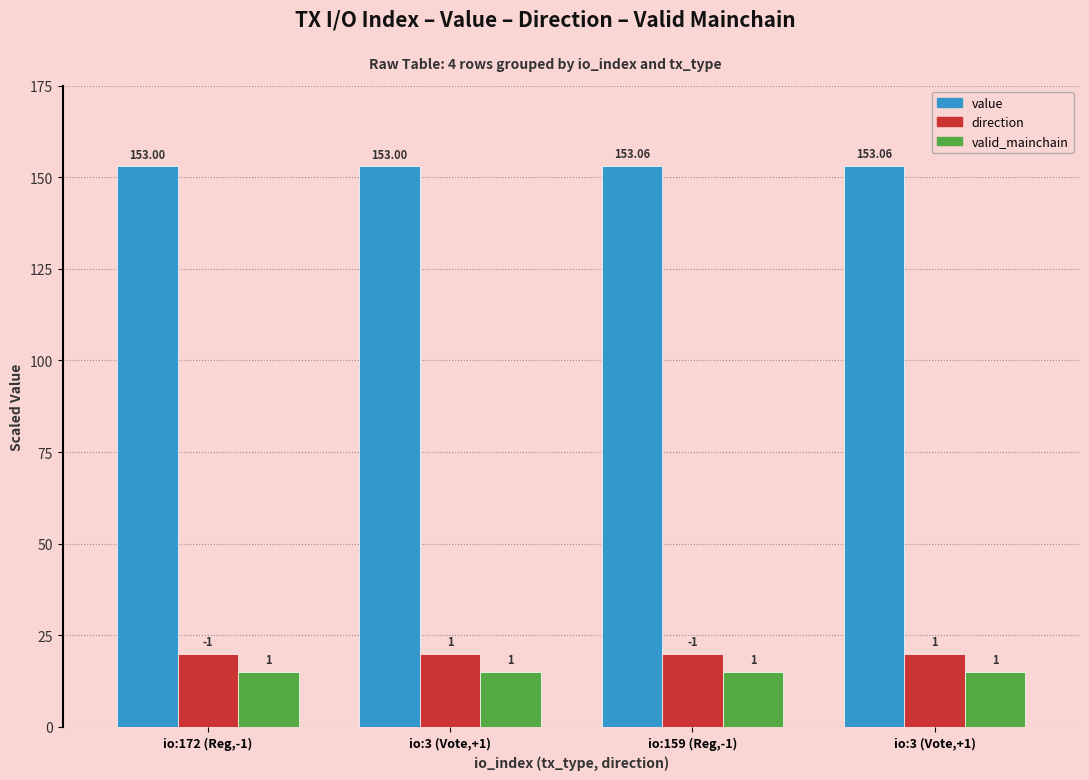

What is the approximate value of direction at io:3 (Vote,+1)?

20.0